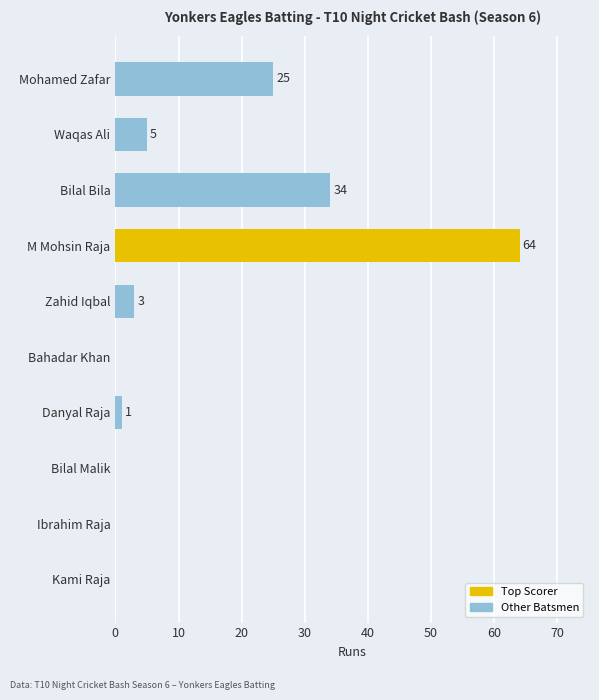

Reading top to bottom, list all the values displayed in this chart.

Mohamed Zafar=25	Waqas Ali=5	Bilal Bila=34	M Mohsin Raja=64	Zahid Iqbal=3	Bahadar Khan=0	Danyal Raja=1	Bilal Malik=0	Ibrahim Raja=0	Kami Raja=0